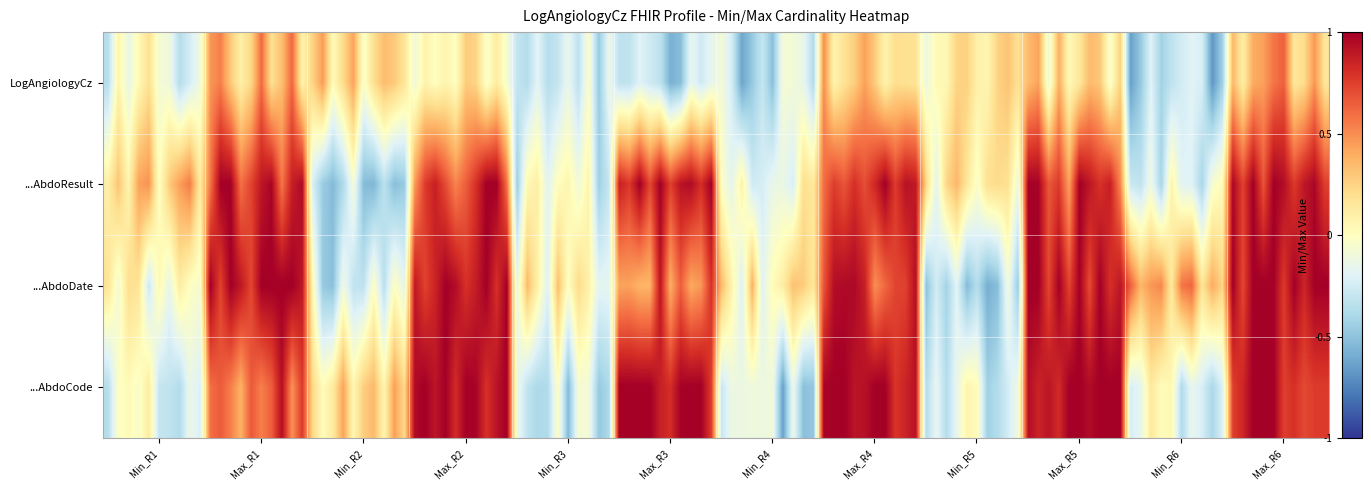

Count the number of categories in the chart.

12